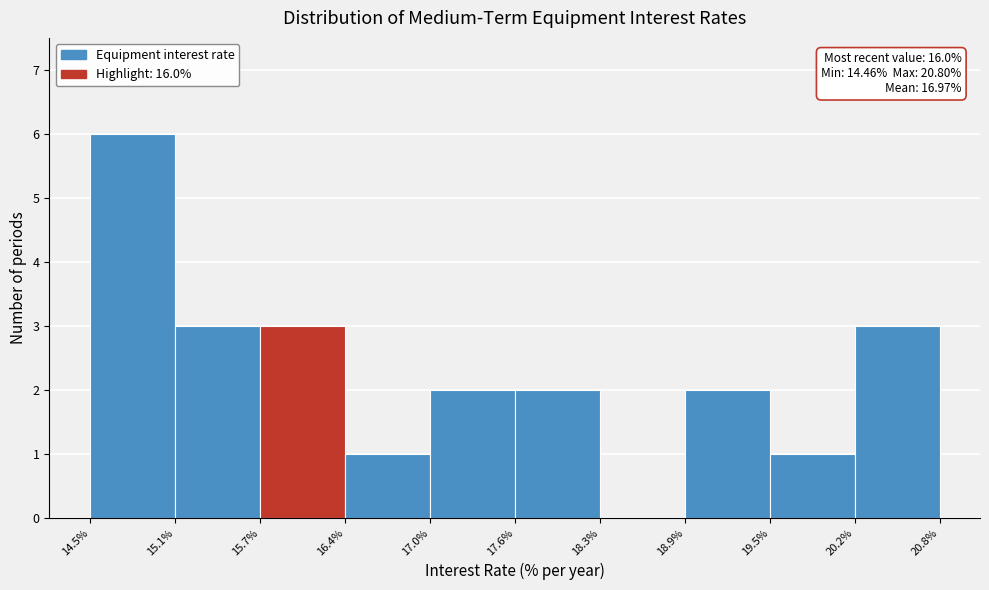

Which range on the x-axis has the tallest bar?

14.5% to 15.1%